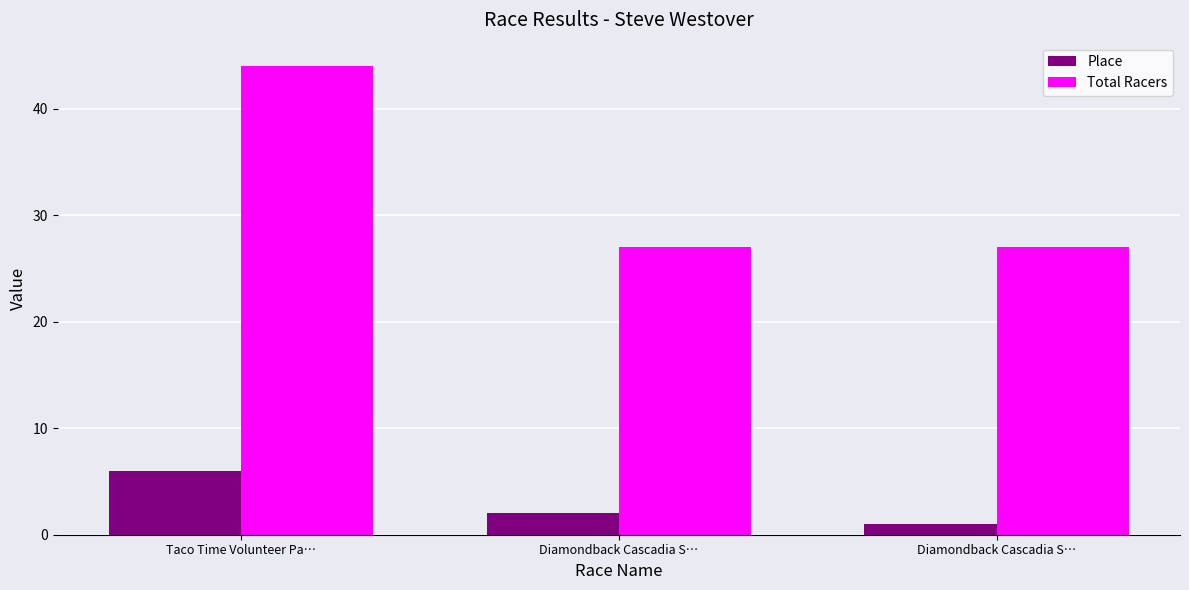

Rank the series by their maximum value, from lowest to highest.

Place, Total Racers